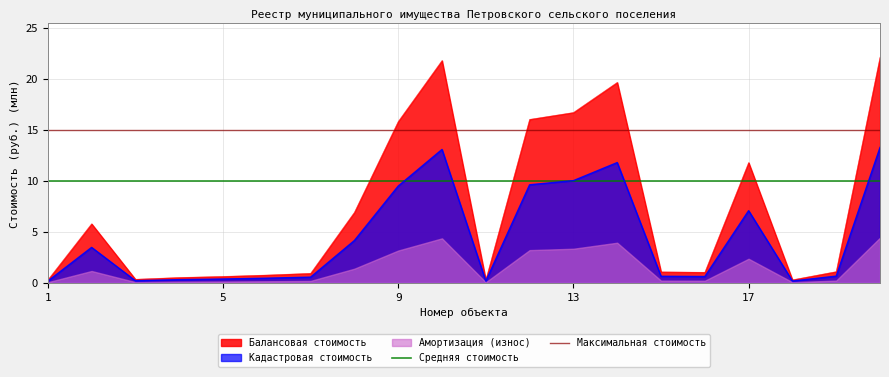

What is the maximum value for Балансовая стоимость?

22.1